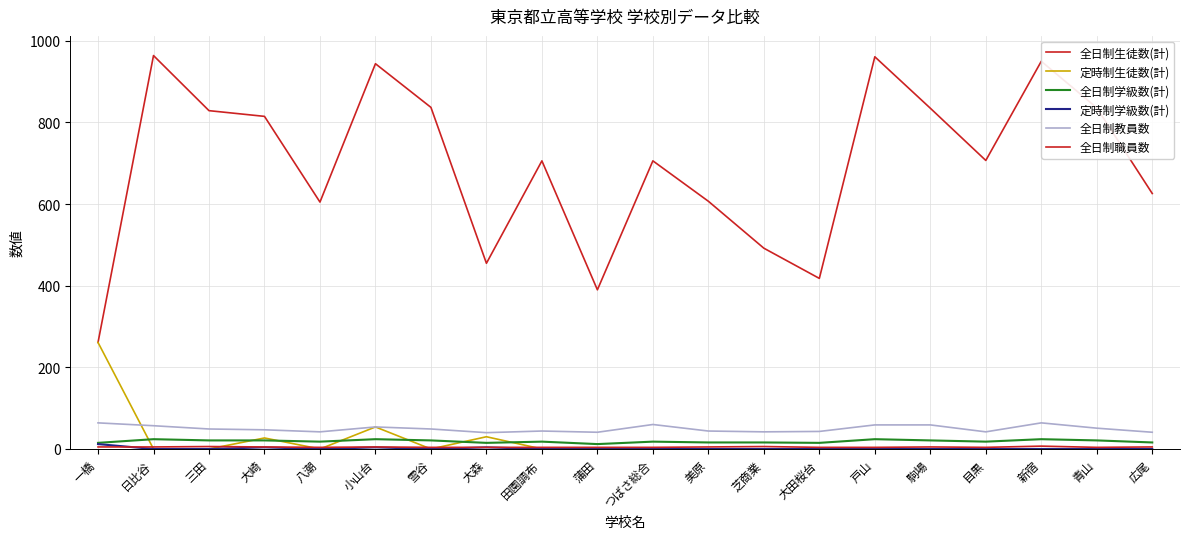

Reading right to left, what are all the values shown in this chart?

全日制生徒数(計): 626	836	950	707	835	961	418	492	607	706	390	706	455	837	944	605	815	829	964	261
定時制生徒数(計): 0	0	0	0	0	0	0	0	0	0	0	0	30	0	54	0	27	0	0	261
全日制学級数(計): 16	21	24	18	21	24	15	16	16	18	12	18	15	21	24	18	21	21	24	15
定時制学級数(計): 0	0	0	0	0	0	0	0	0	0	0	0	4	0	4	0	4	0	0	12
全日制教員数: 41	51	64	42	59	59	43	42	44	60	41	44	40	49	54	42	47	49	57	64
全日制職員数: 5	4	7	4	5	4	4	6	5	4	4	4	4	4	5	4	5	6	5	5